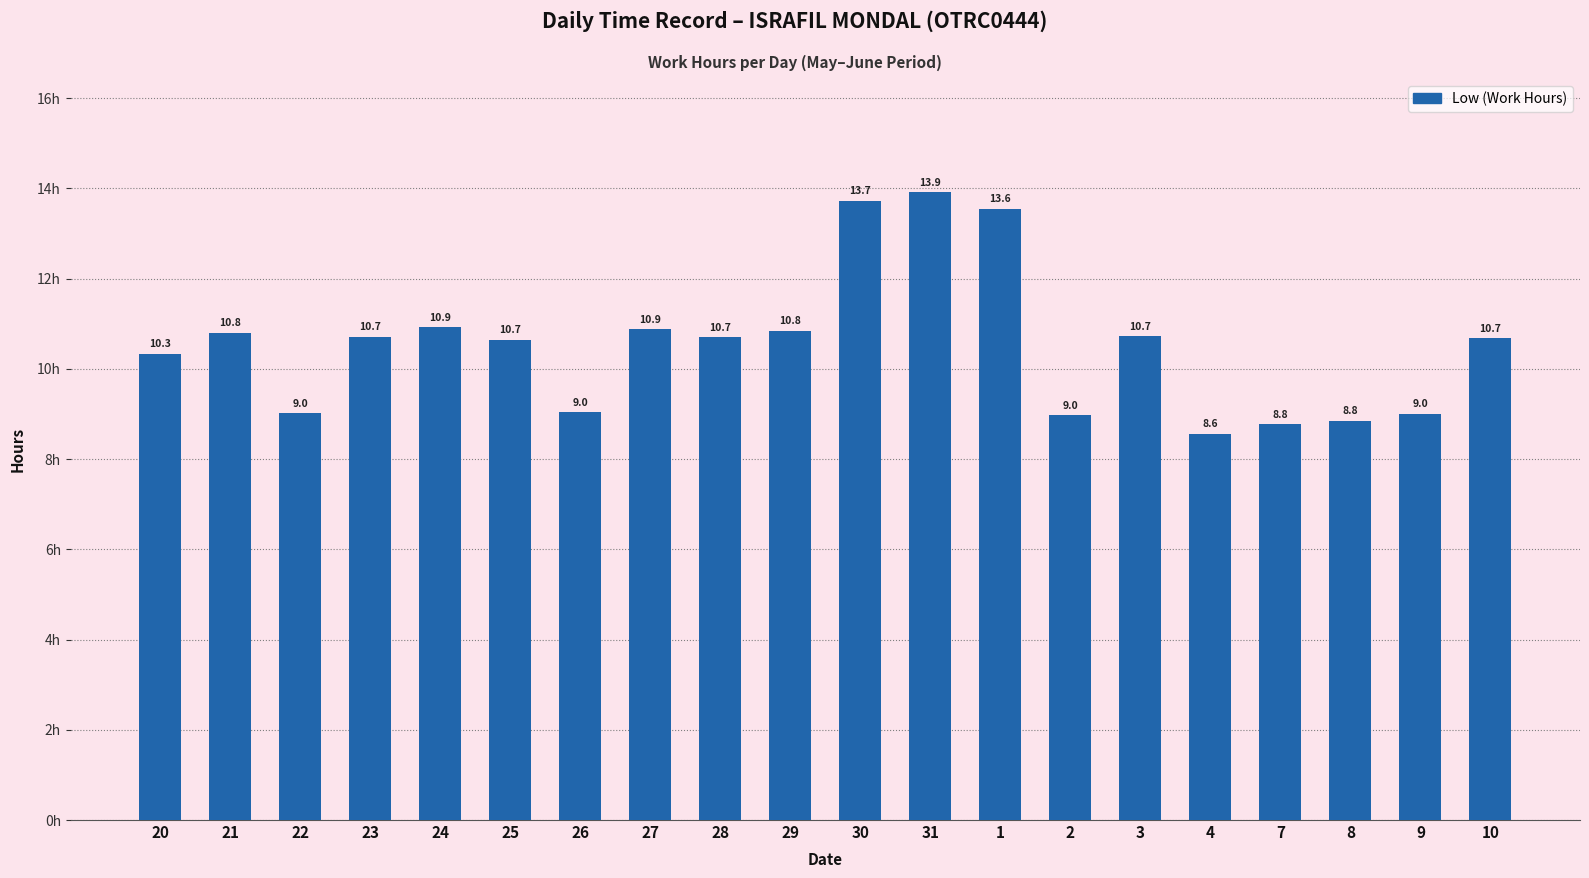

Where does the data first go above 10?

20